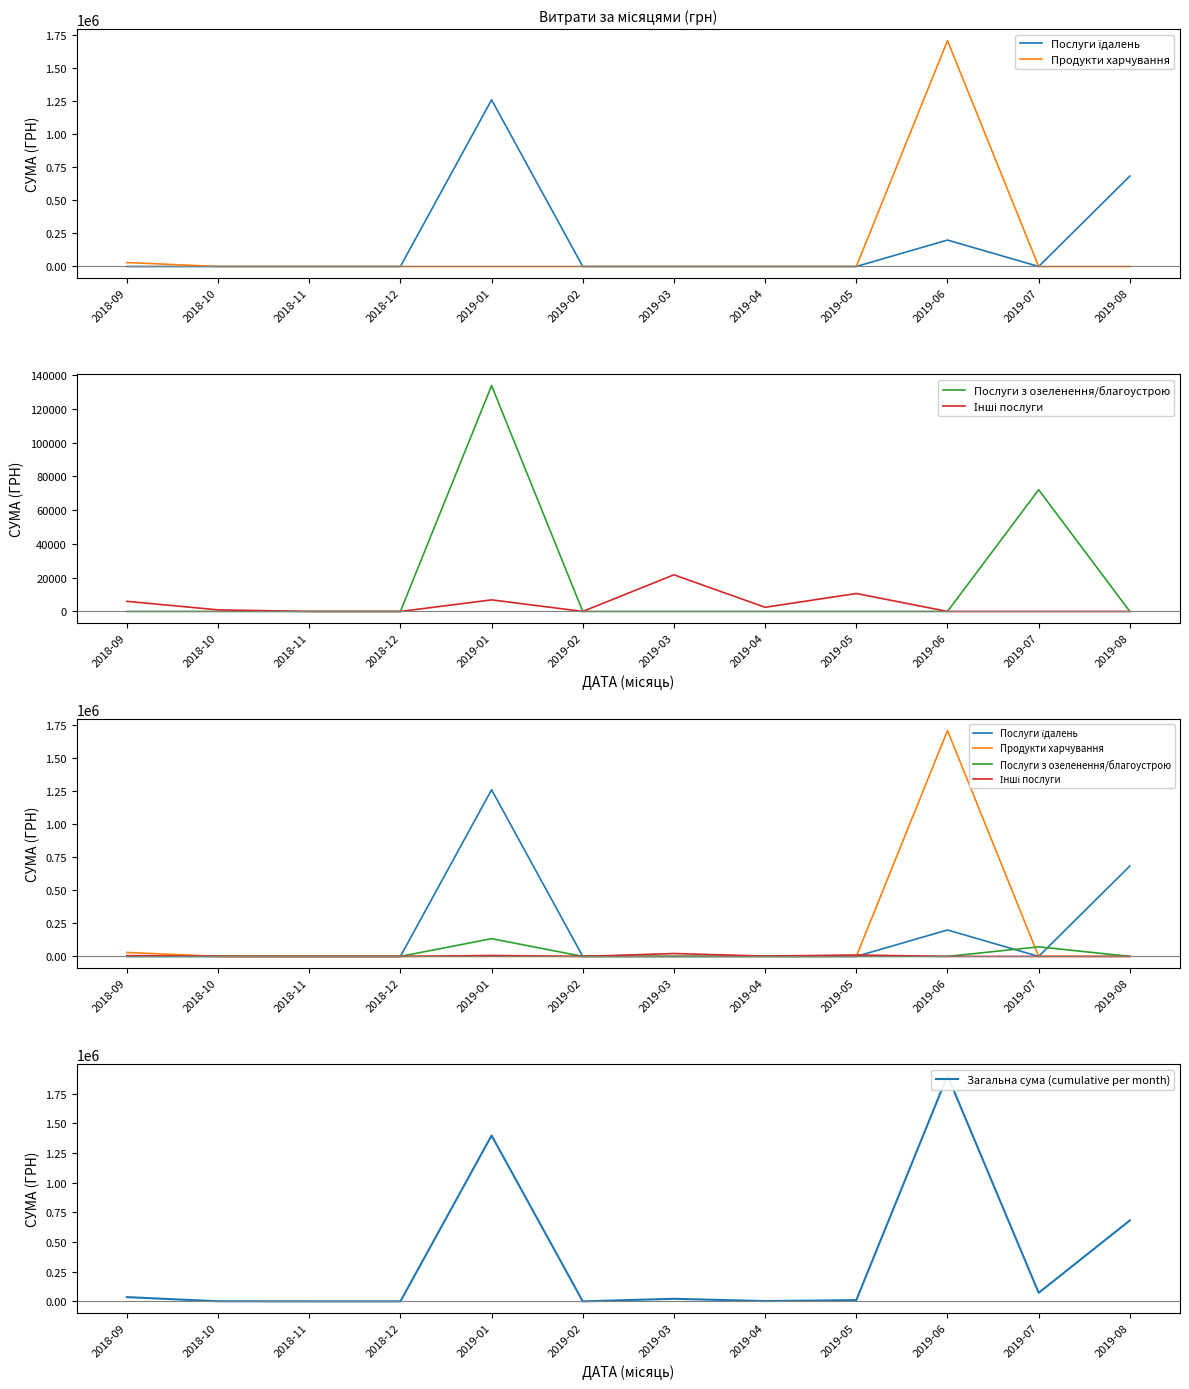

Where is the first local maximum for Інші послуги?

2019-01